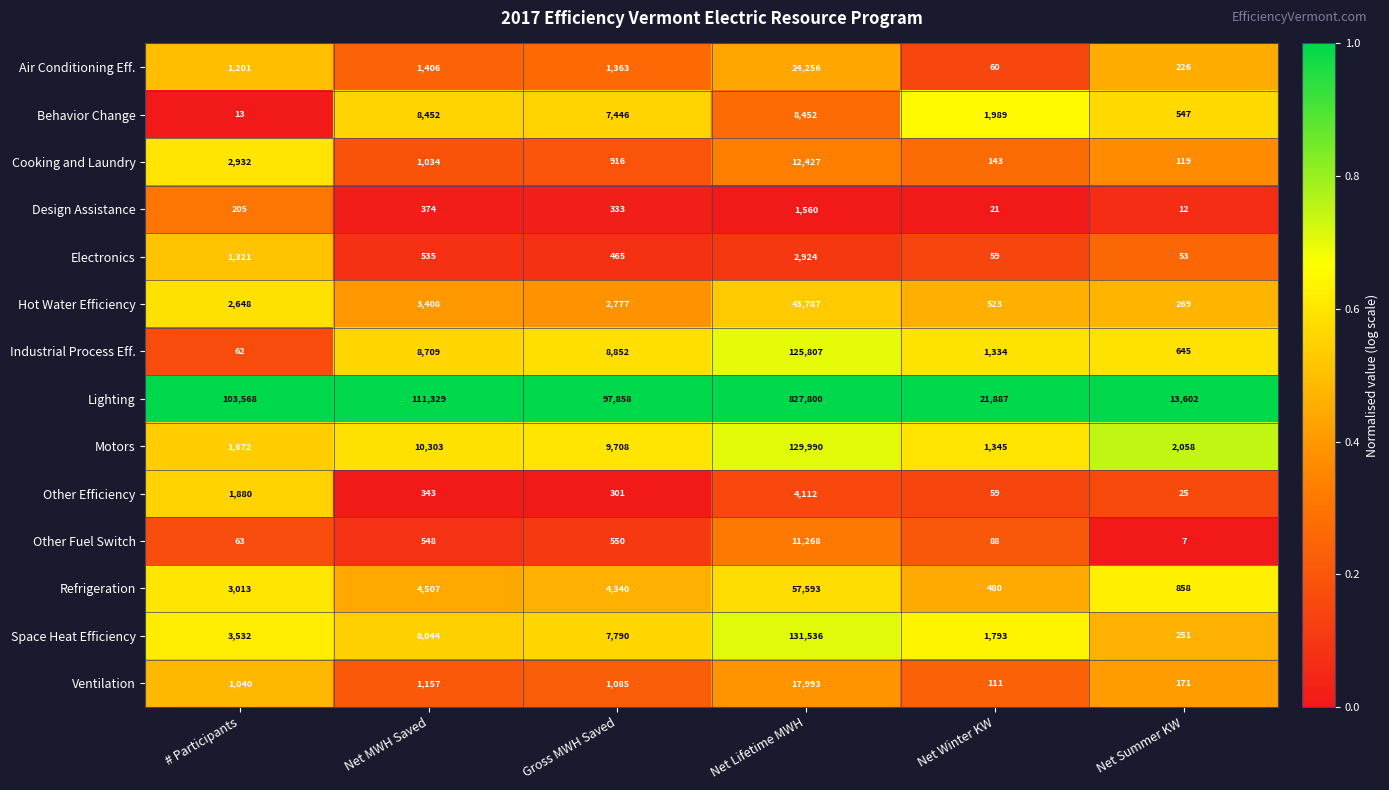

Which series changed the most between Gross MWH Saved and Net Lifetime MWH?

Lighting